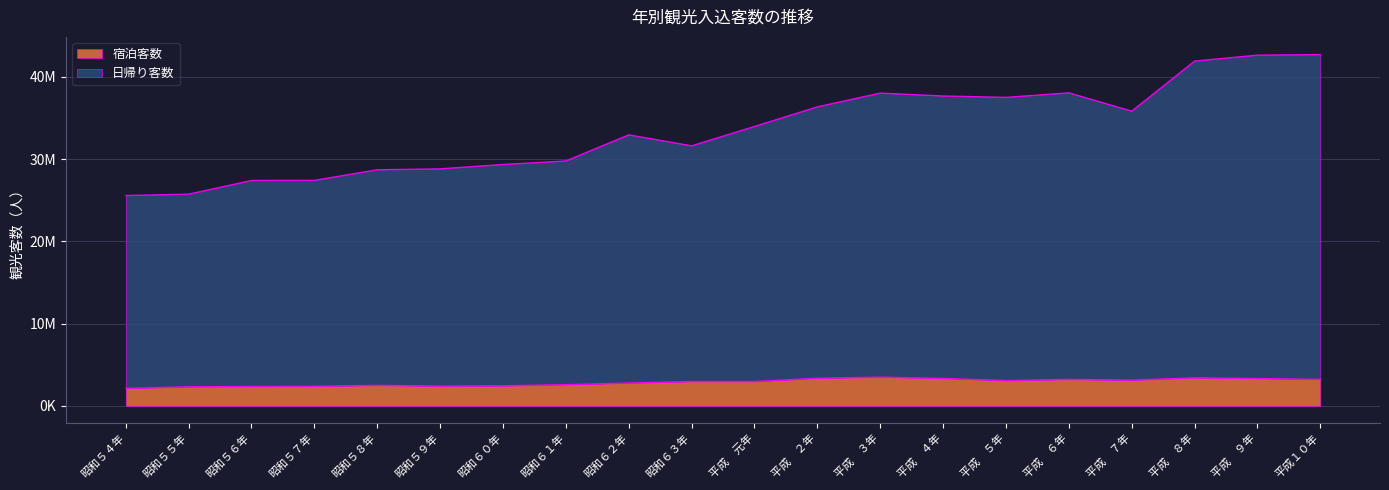

Read the 宿泊客数 value at 平成　３年, to the nearest 100.

3512800